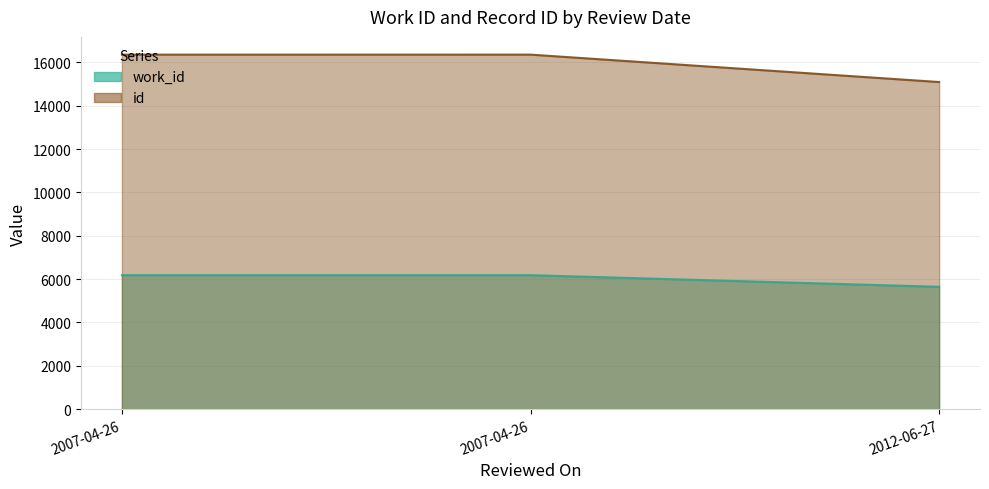

What is the maximum value for id?

16360